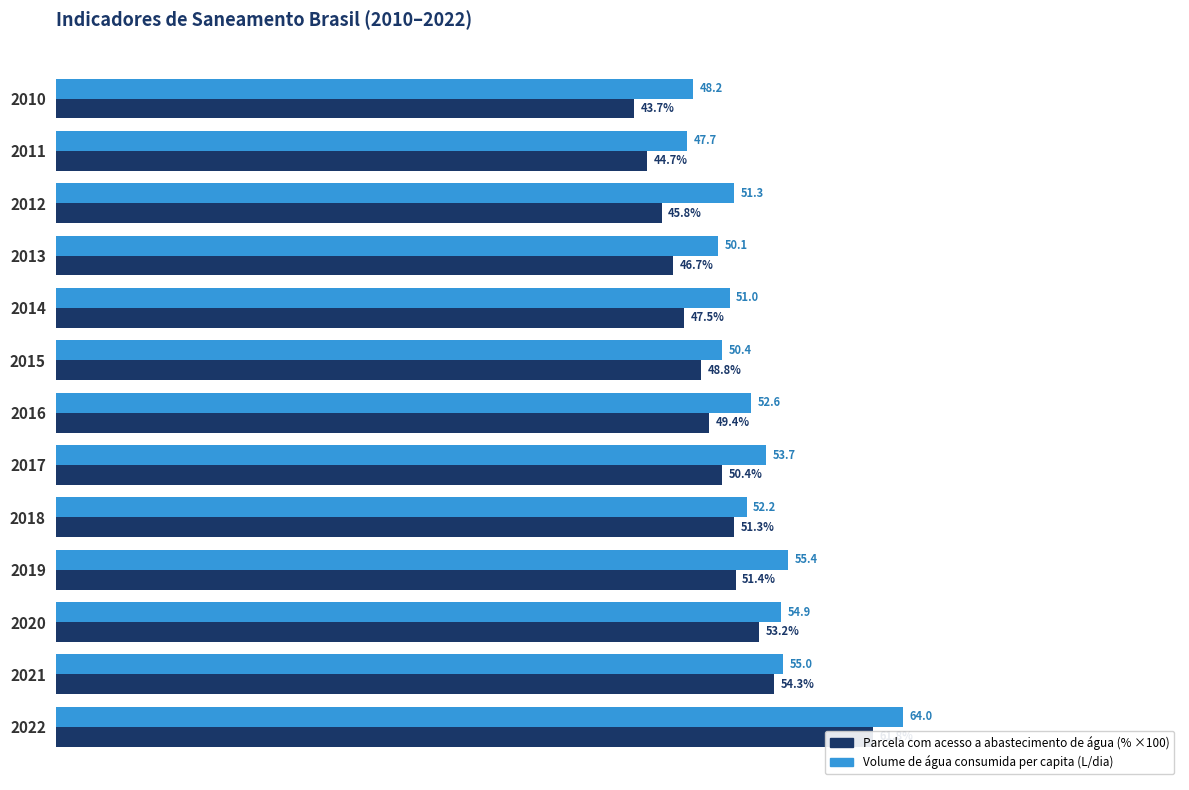

What is the sum of all Parcela com acesso a abastecimento de água values?

649.0